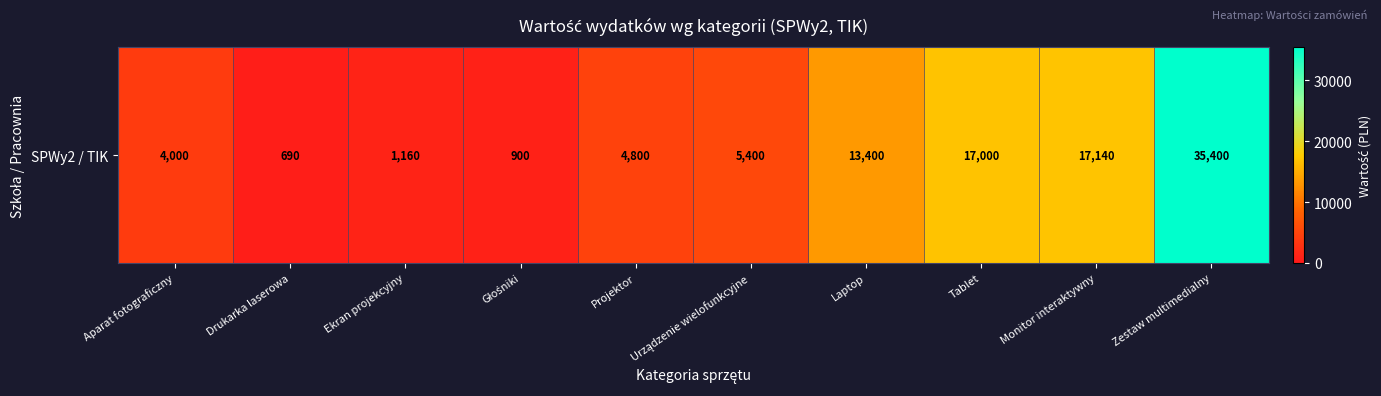

Is it true that the value at Aparat fotograficzny is 1999?

False